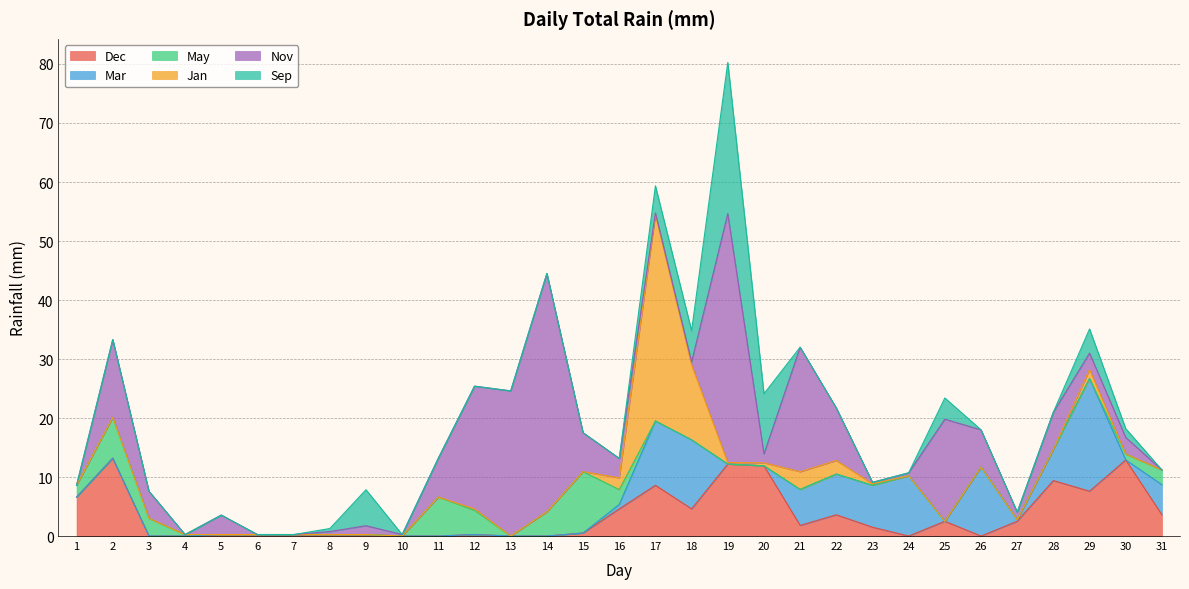

Which has a higher value, 7 or 12?

7